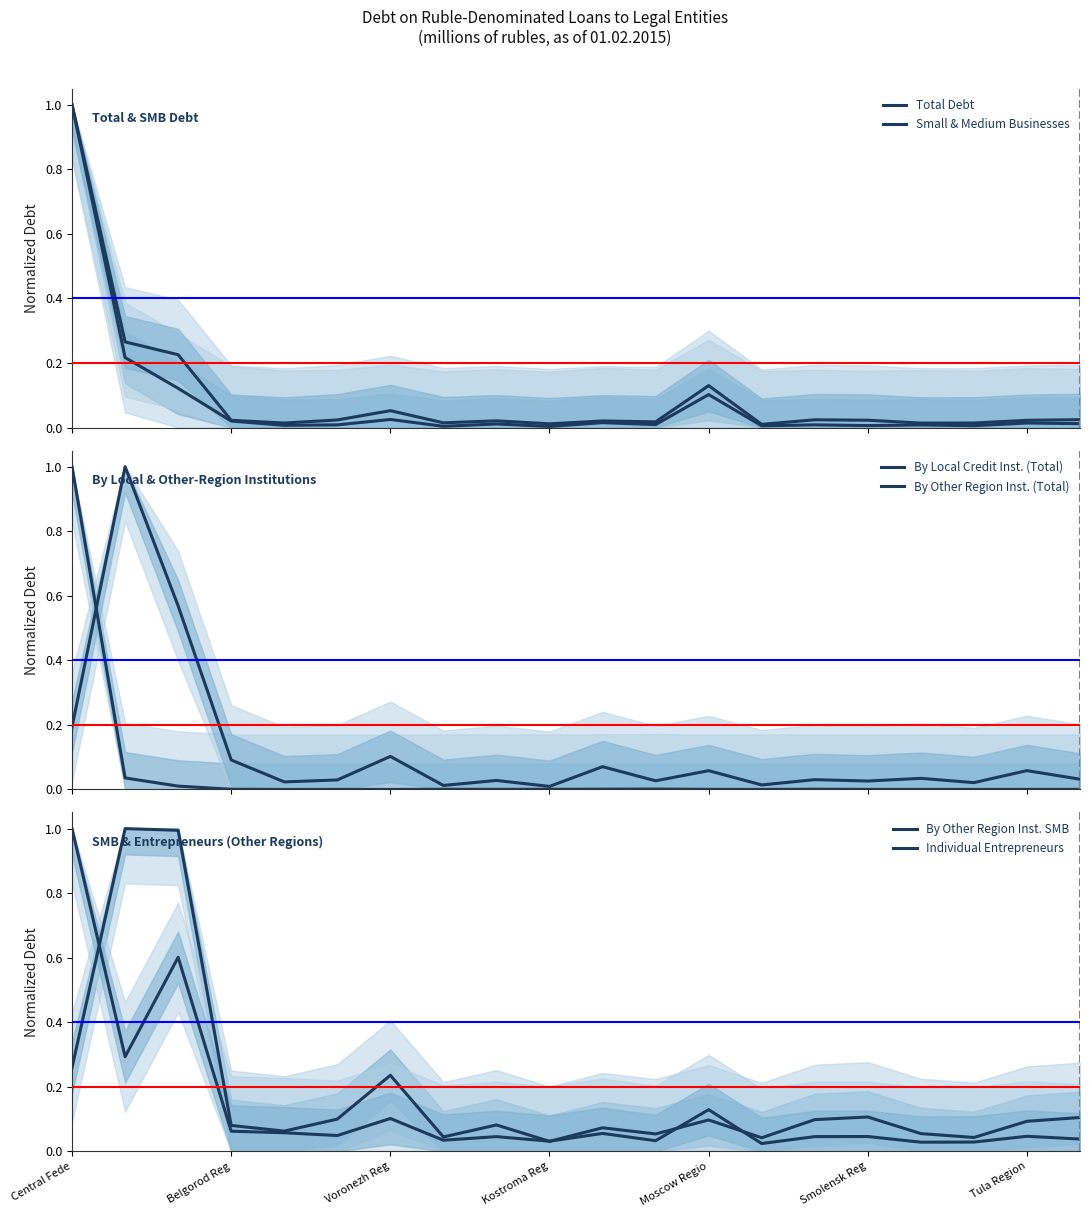

How many interior local peaks does the Total Debt series have?

7